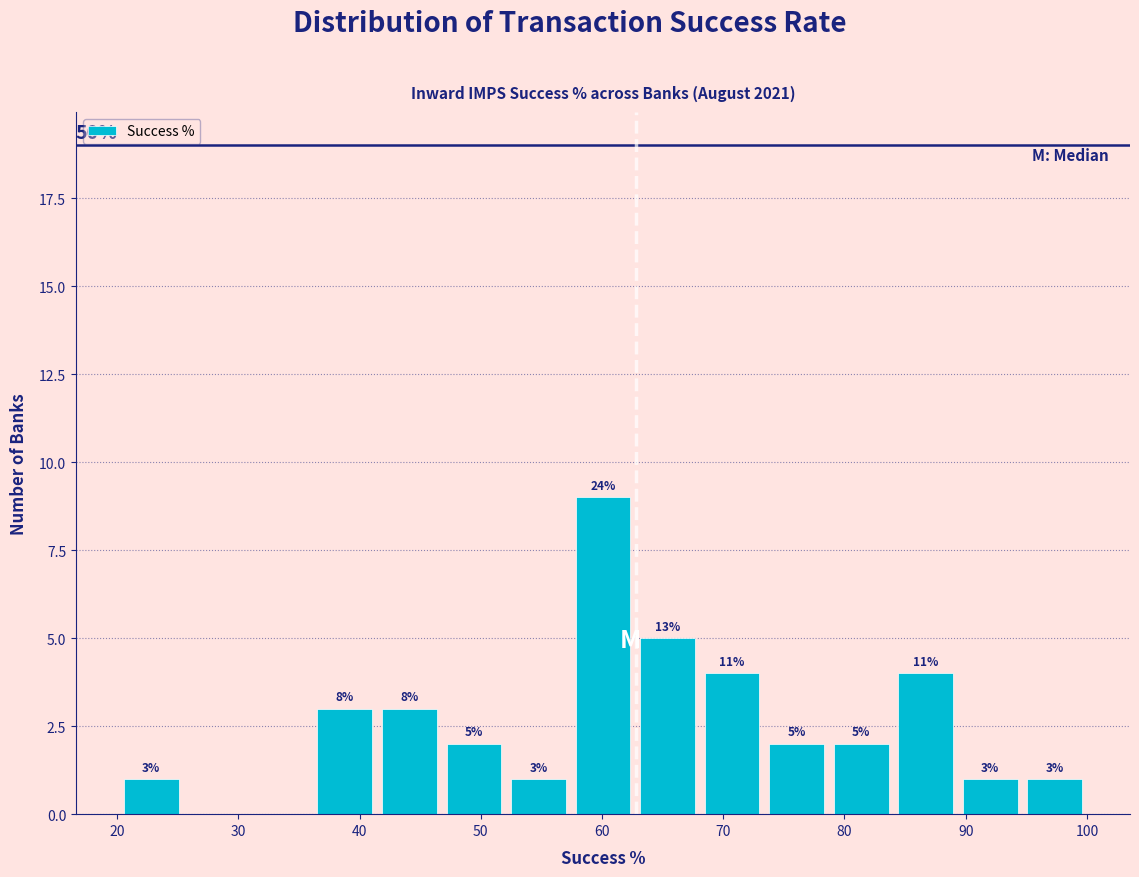

Over which range of the x-axis is the bar tallest?

57 to 63